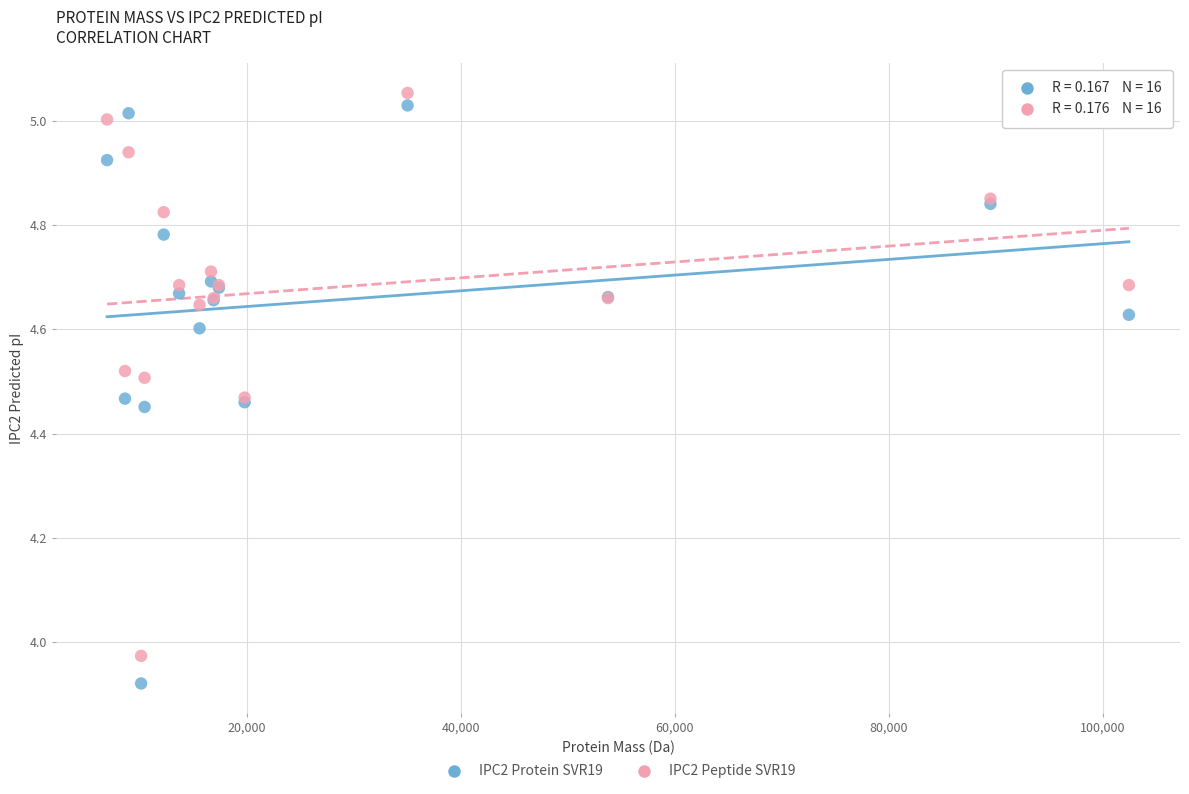

Which series contains the lowest Y value?

IPC2 Protein SVR19